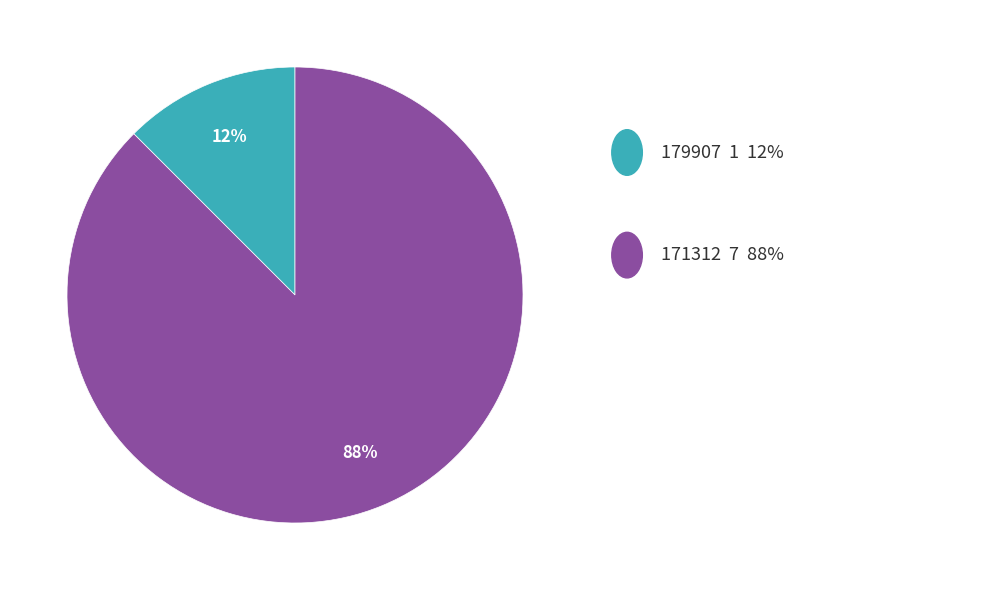

To the nearest percent, what is the average slice percentage?

50%